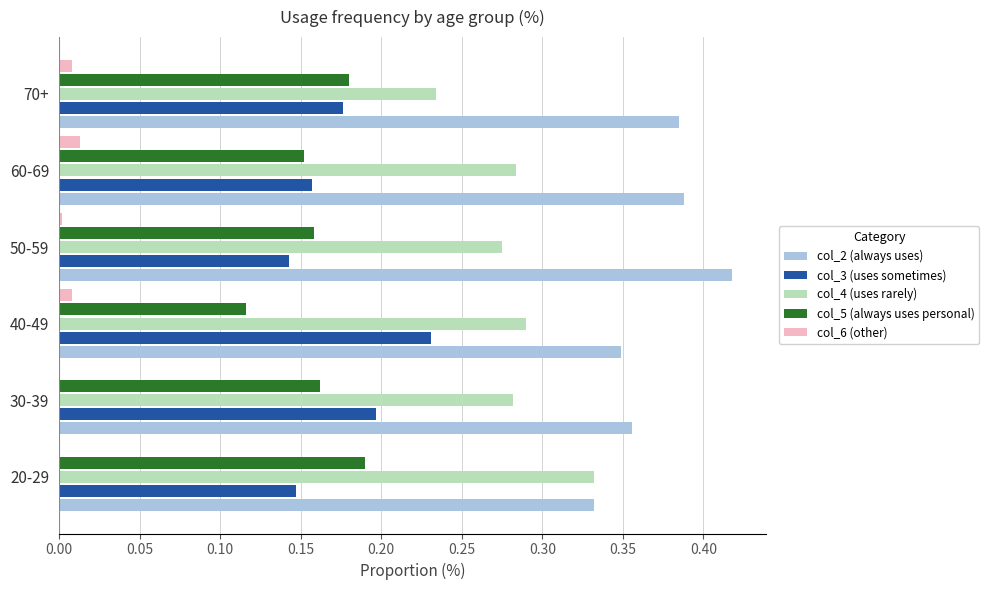

At which category does the chart reach its peak across all series?

50-59